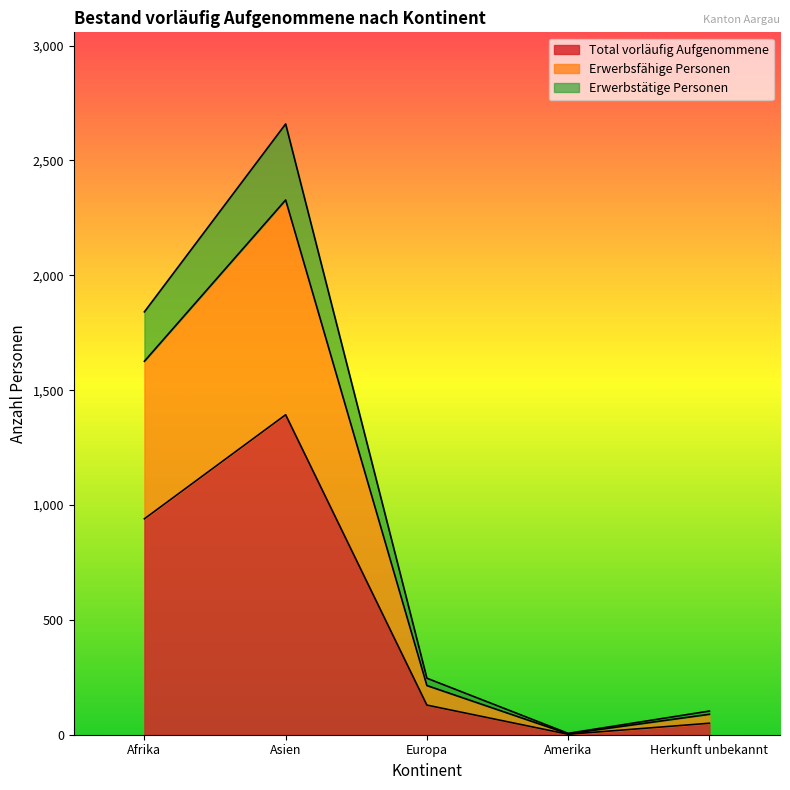

Where is the first local minimum for Erwerbsfähige Personen?

Amerika